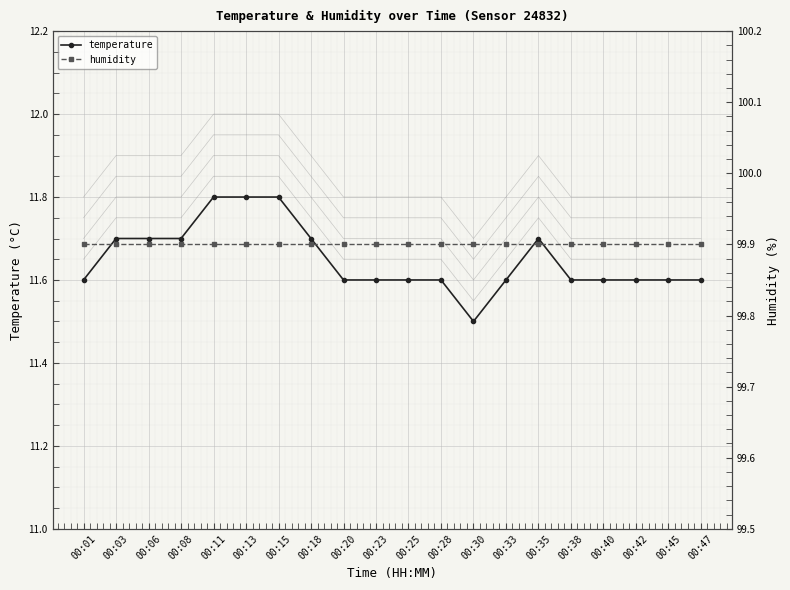

Where is the first local maximum for temperature+0.10?

00:35